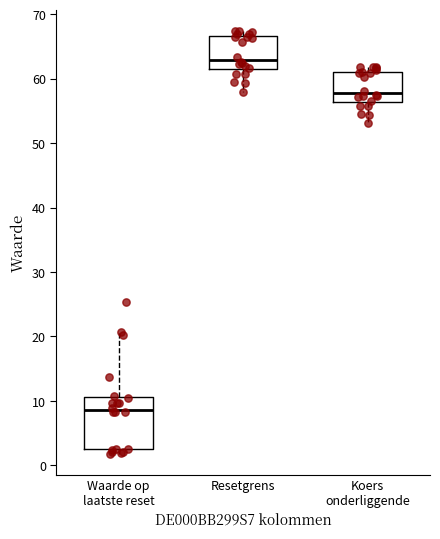

Reading left to right, read every box against the y-axis: the position of its median line, the range the box covers, and the ends of its whiskers. The values are not printed on the chart, so give them approximately, as read against the axis.

Waarde op laatste reset: median 9, box 3 to 11, whiskers 2 to 21
Resetgrens: median 63, box 61 to 67, whiskers 58 to 67 (just above the box's upper edge)
Koers onderliggende: median 58, box 56 to 61, whiskers 53 to 62